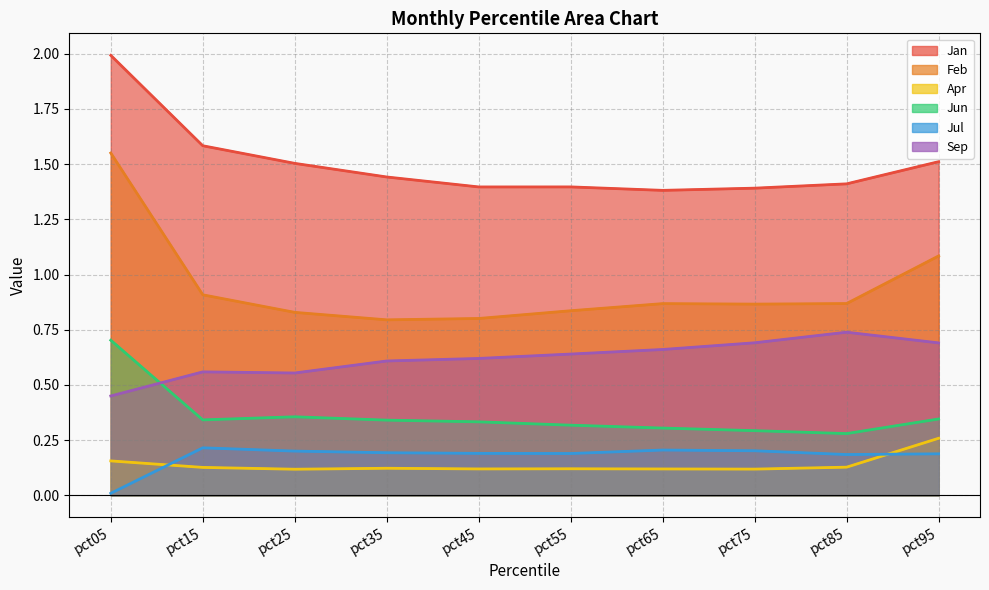

Which category has the lowest value across all series?

pct05